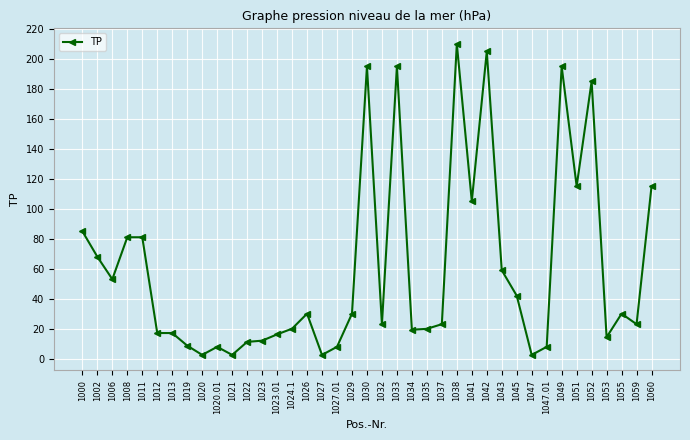

What is the difference between the maximum and second lowest values?

207.5